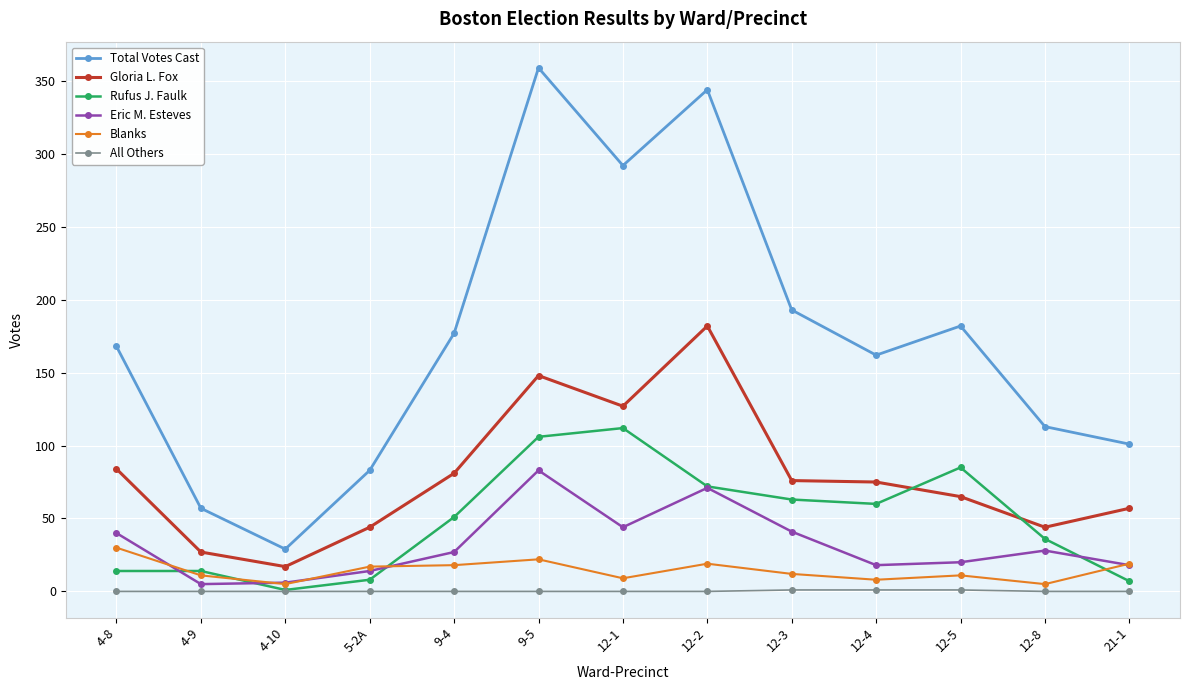

Is it true that Gloria L. Fox equals 148 at 9-5?

True